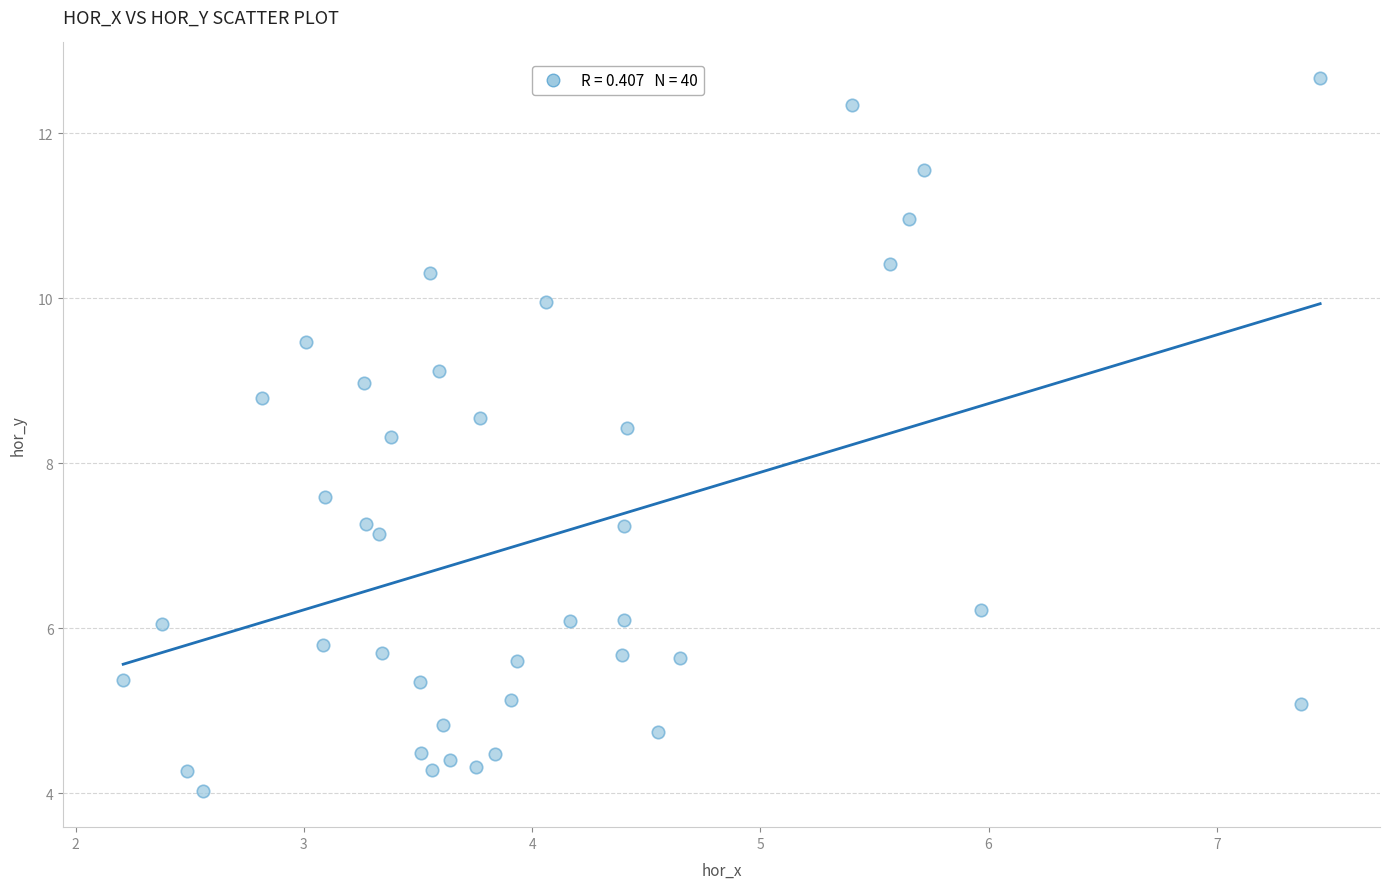

What is the range of X values (max minus min)?

5.2